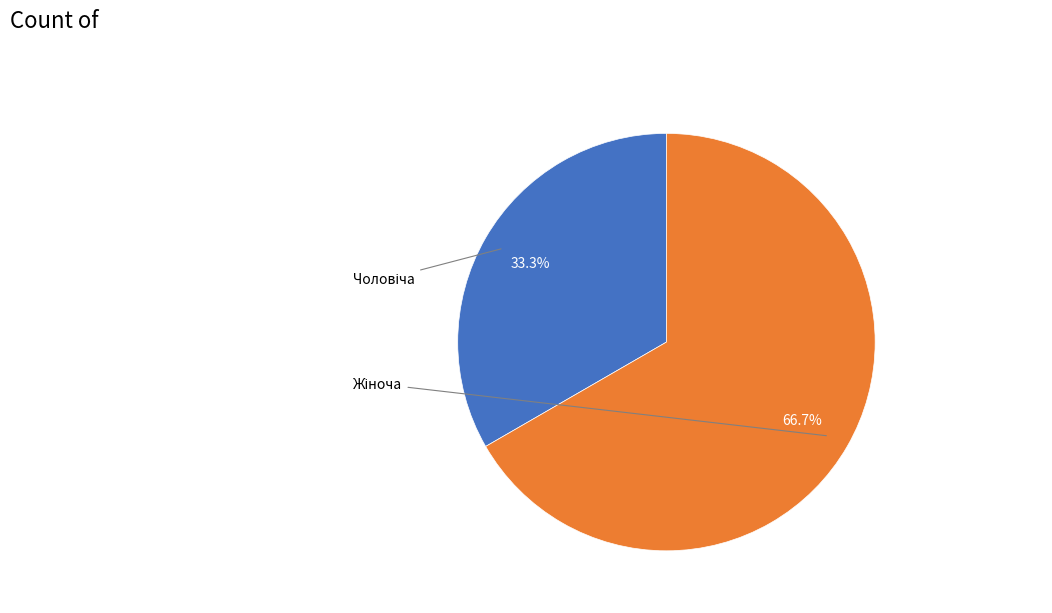

To the nearest percent, what is the difference between the largest and smallest slice percentages?

33%